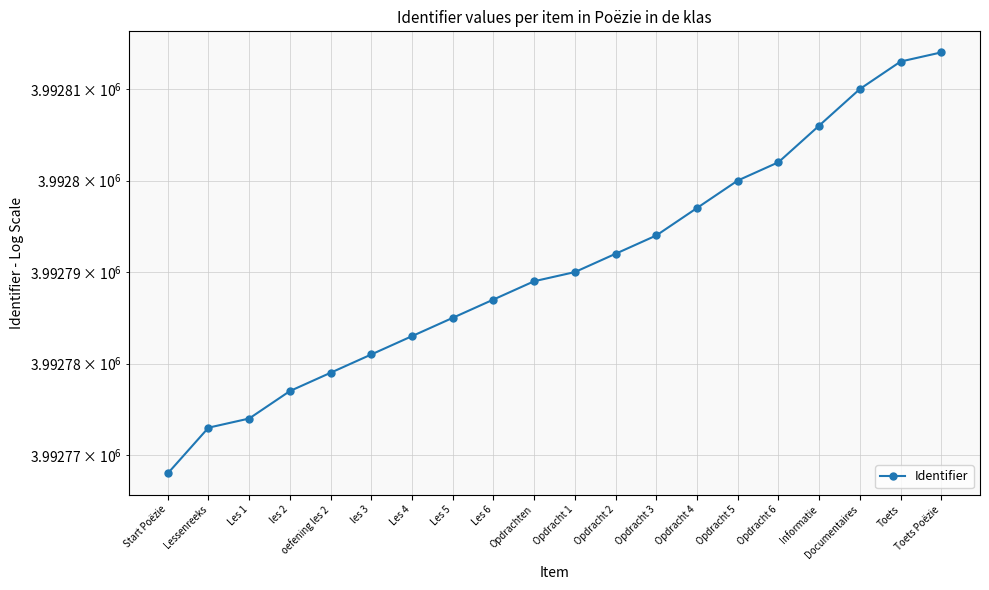

What position from the right is Opdrachten?

11